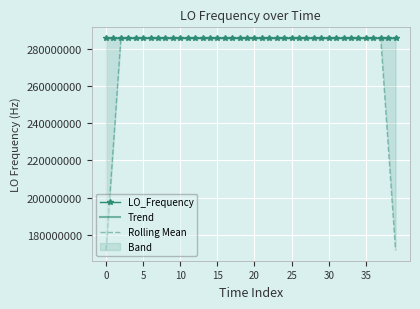

What is the approximate value of LO_Frequency at 12?

286047003.3